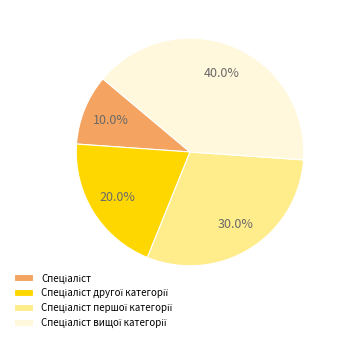

Does any single category account for the majority?

No